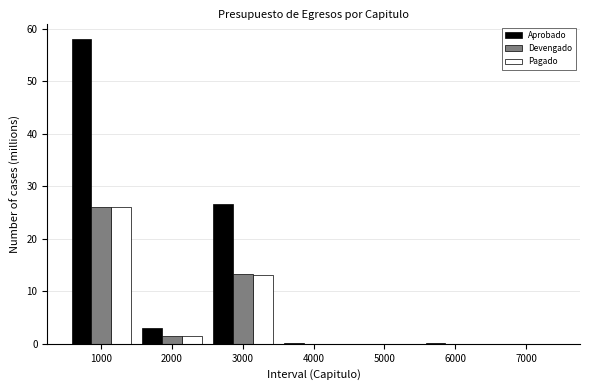

What is the sum of all Pagado values?

40.6